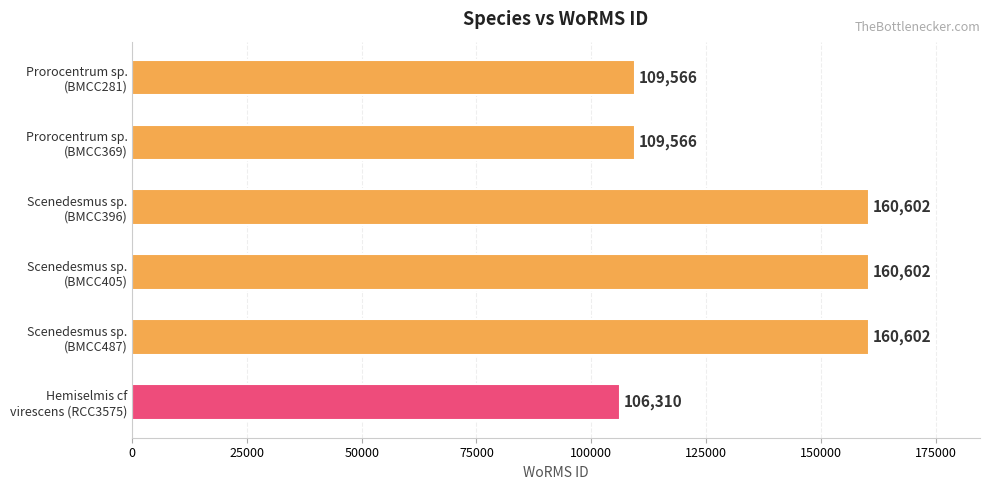

Reading bottom to top, transcribe all the data shown in this chart.

106310	160602	160602	160602	109566	109566